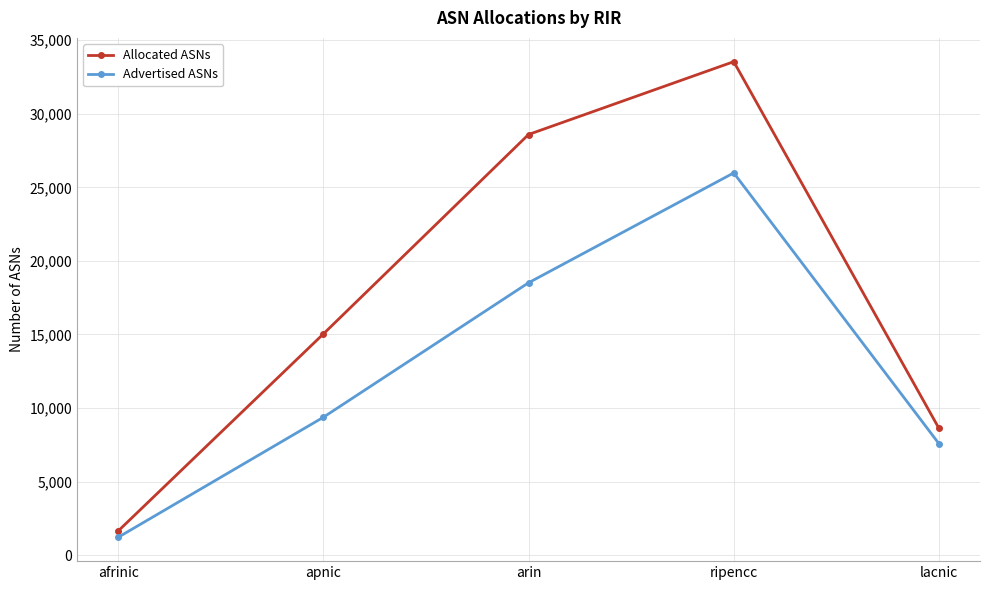

List the series in order of their peak value, lowest first.

Advertised ASNs, Allocated ASNs